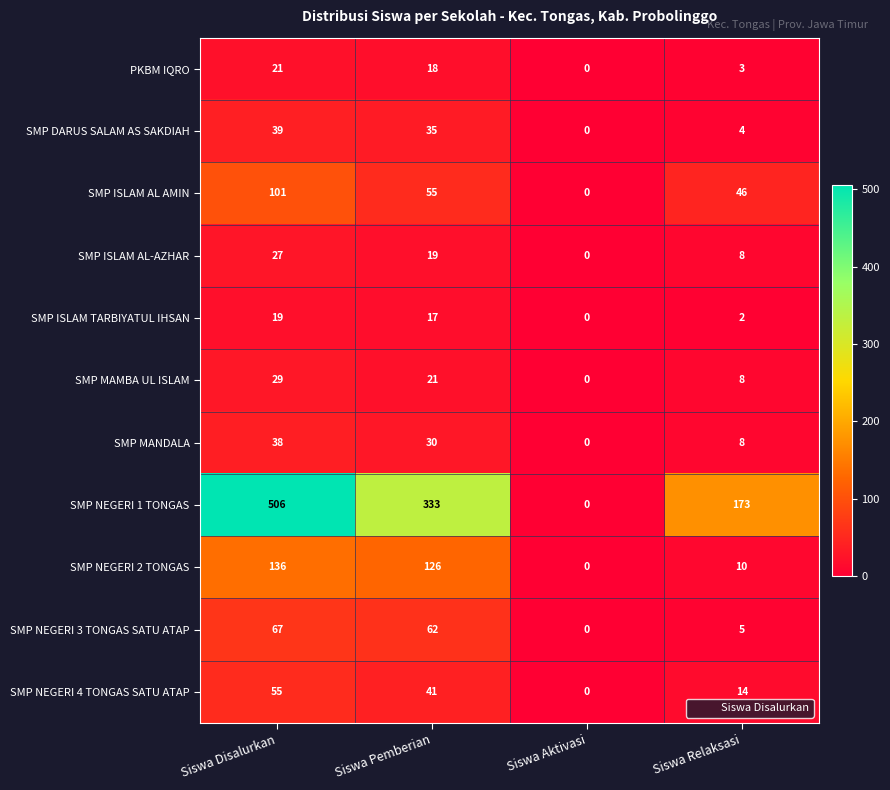

What is the difference between the second highest and minimum values in the SMP ISLAM AL AMIN series?

55